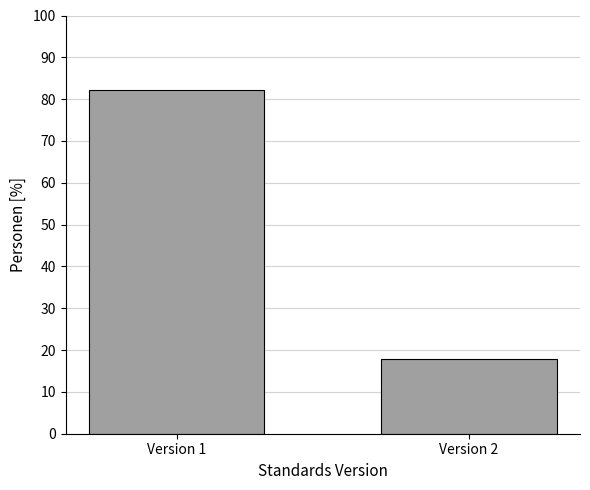

Reading right to left, extract all data points from this chart.

17.9	82.1